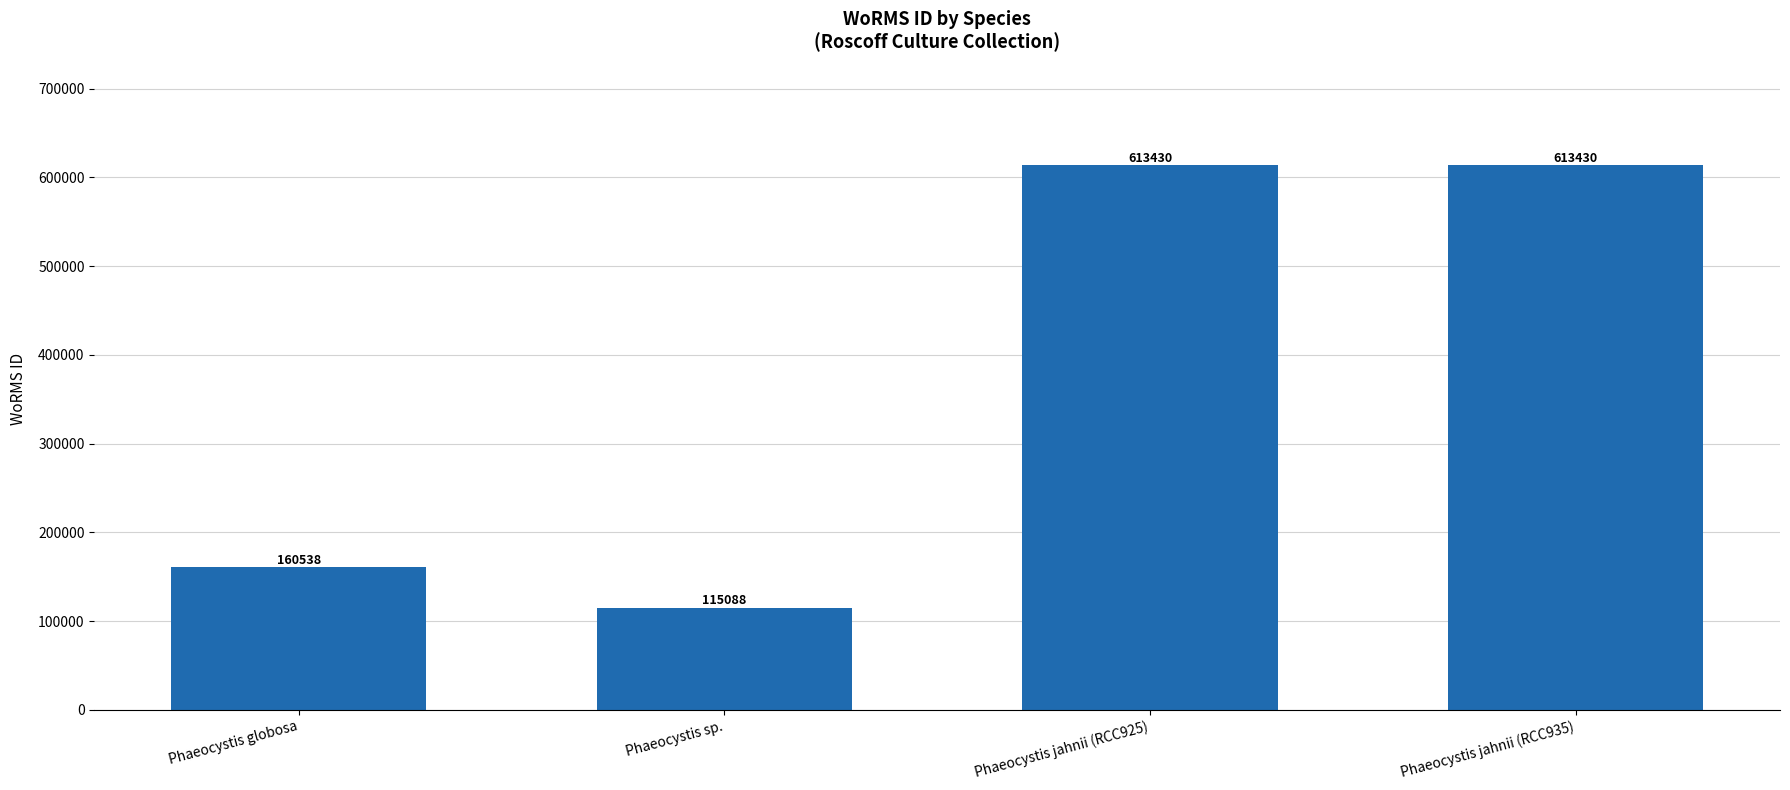

At which label is the value closest to 364259?

Phaeocystis globosa